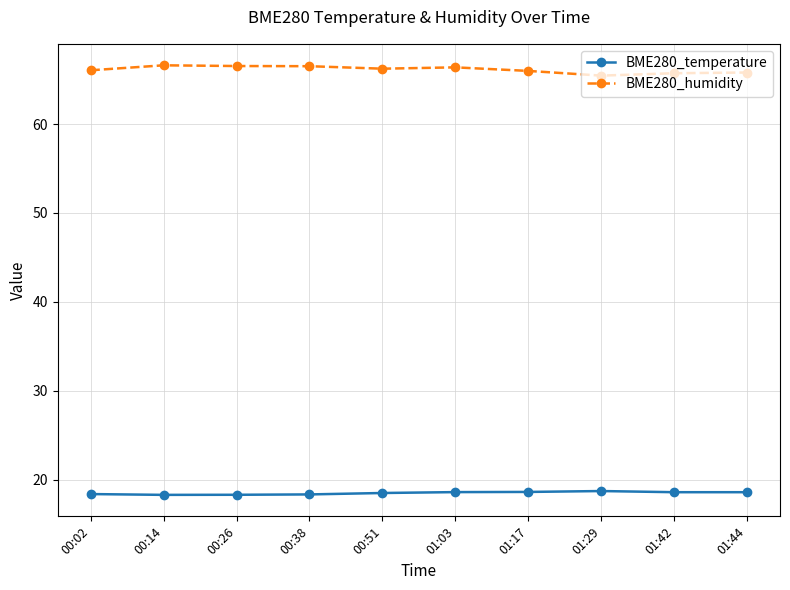

What is the highest value of the BME280_temperature series?

18.7